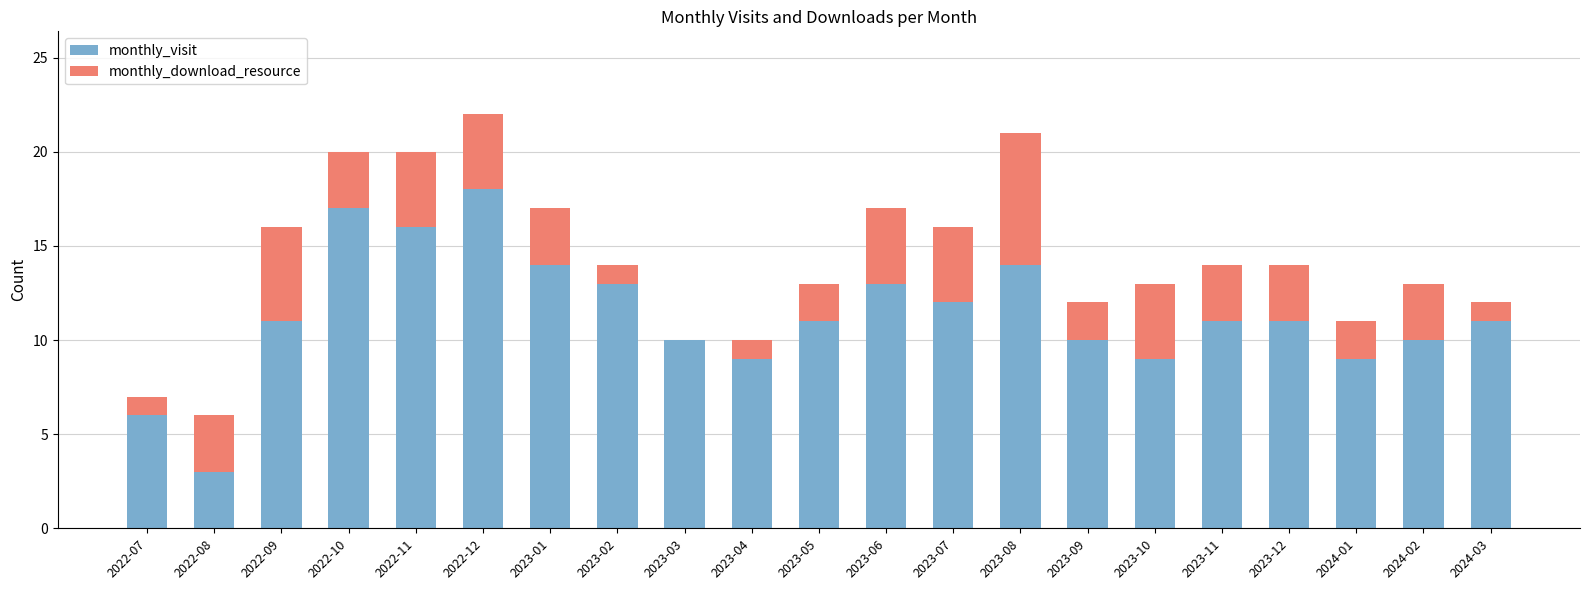

Count the number of data series in this chart.

2